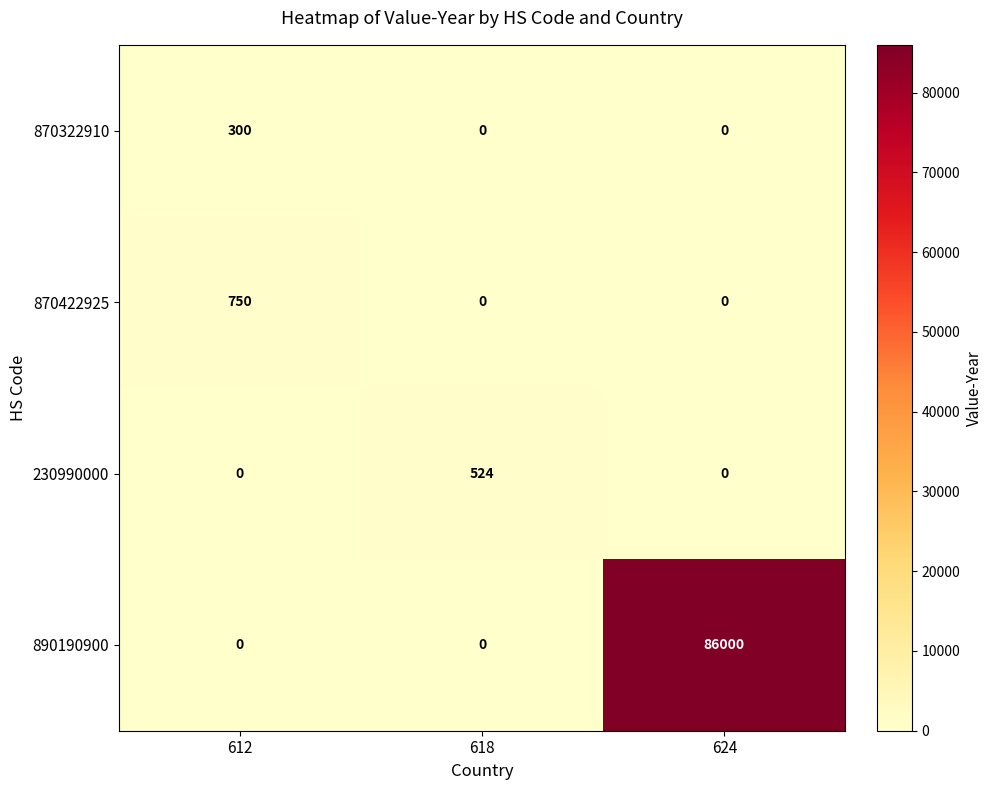

The value of 870422925 at 618 is -253. True or false?

False